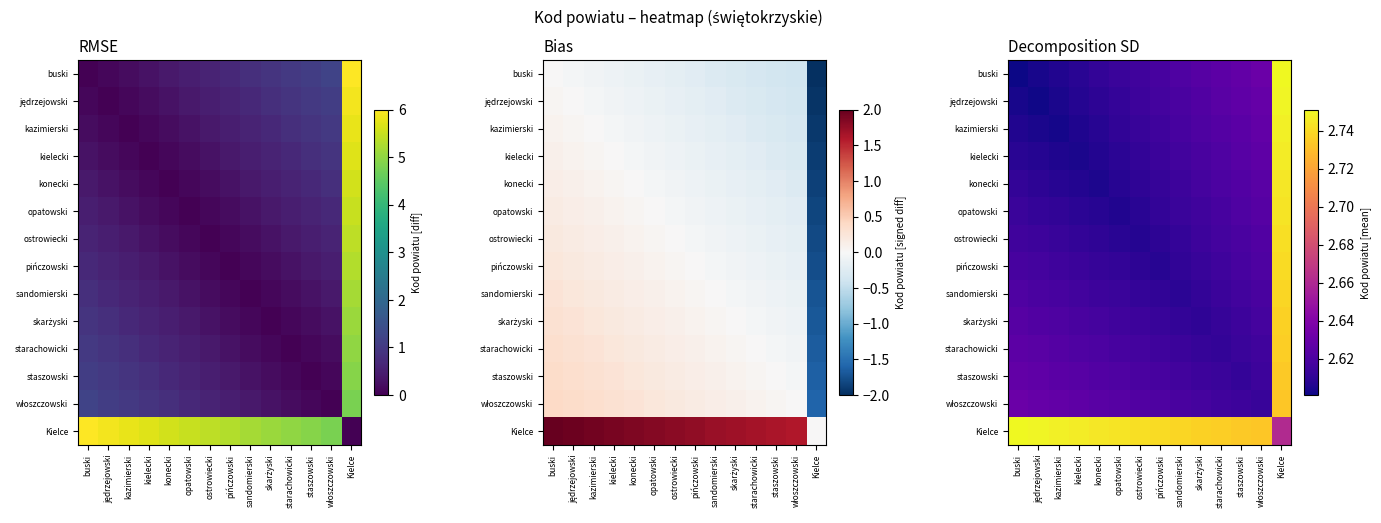

List the labels in order of starachowicki value, smallest first.

starachowicki, skarżyski, staszowski, sandomierski, pińczowski, włoszczowski, ostrowiecki, opatowski, konecki, kielecki, kazimierski, jędrzejowski, buski, Kielce